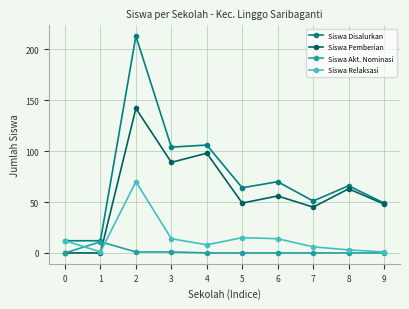

What is the sum of all Siswa Relaksasi values?

144